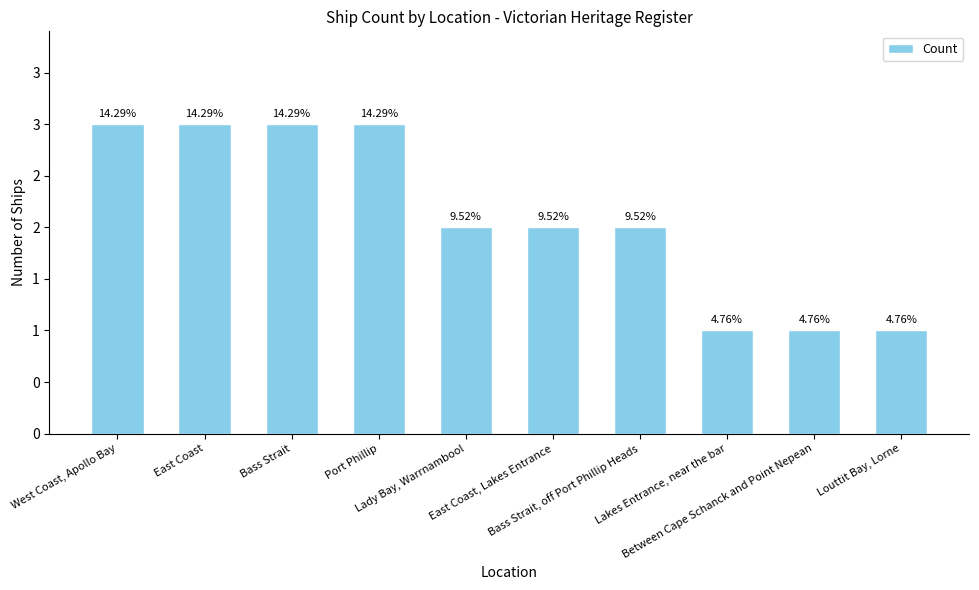

Are the bars grouped side by side (vs. stacked)?

No